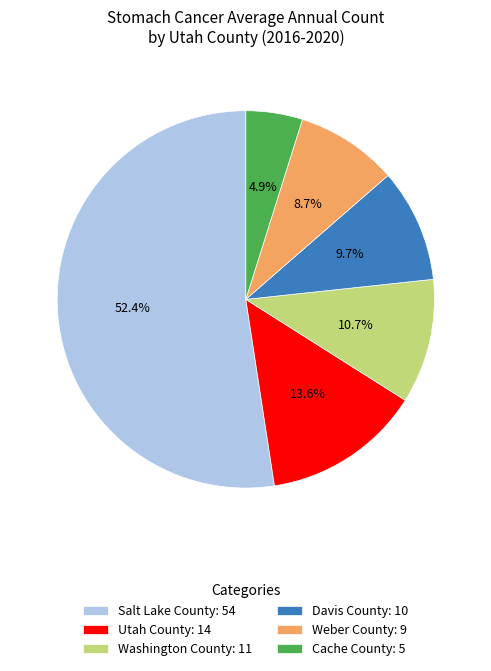

To the nearest percent, what is the difference between the Weber County and Salt Lake County slice percentages?

44%